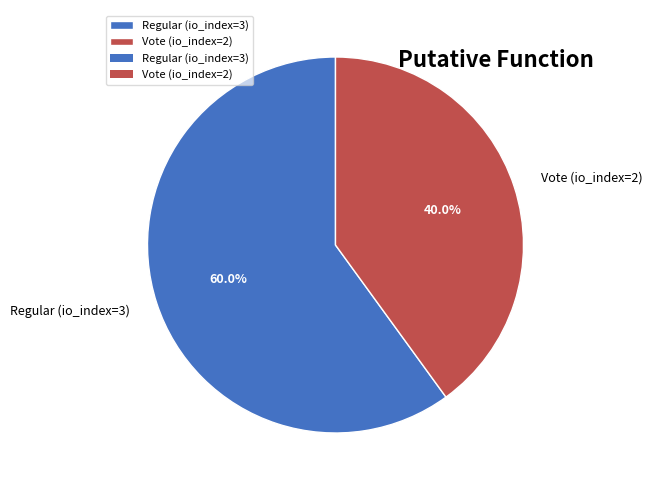

Is Vote (io_index=2) the majority of the pie?

No